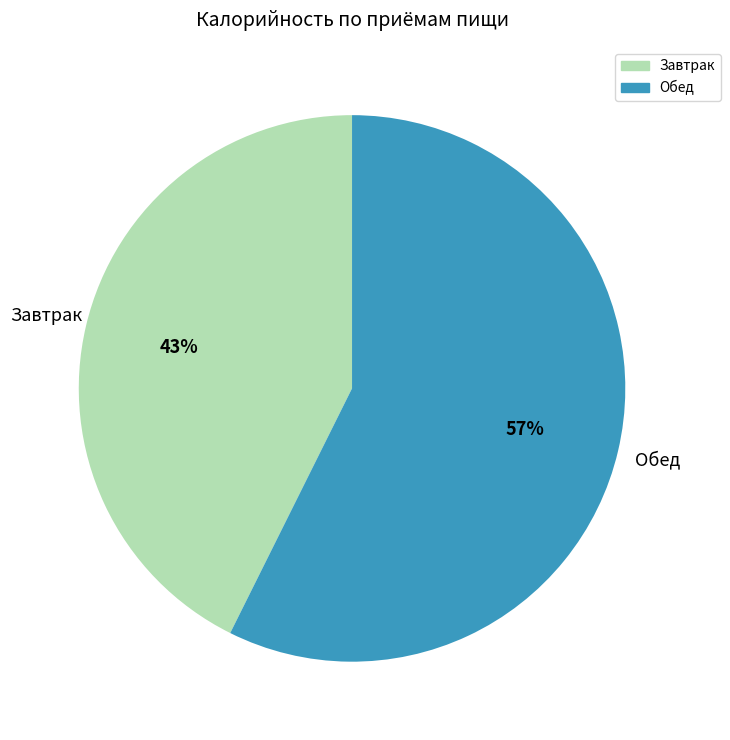

Which has a higher value, Обед or Завтрак?

Обед